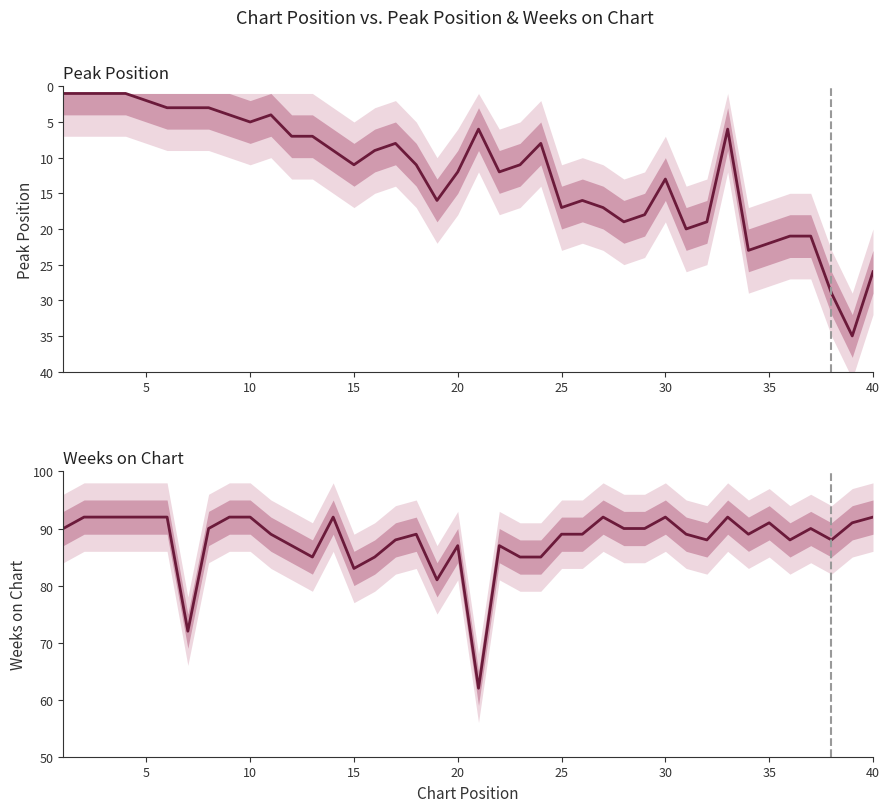

How many lines are shown in the chart?

2